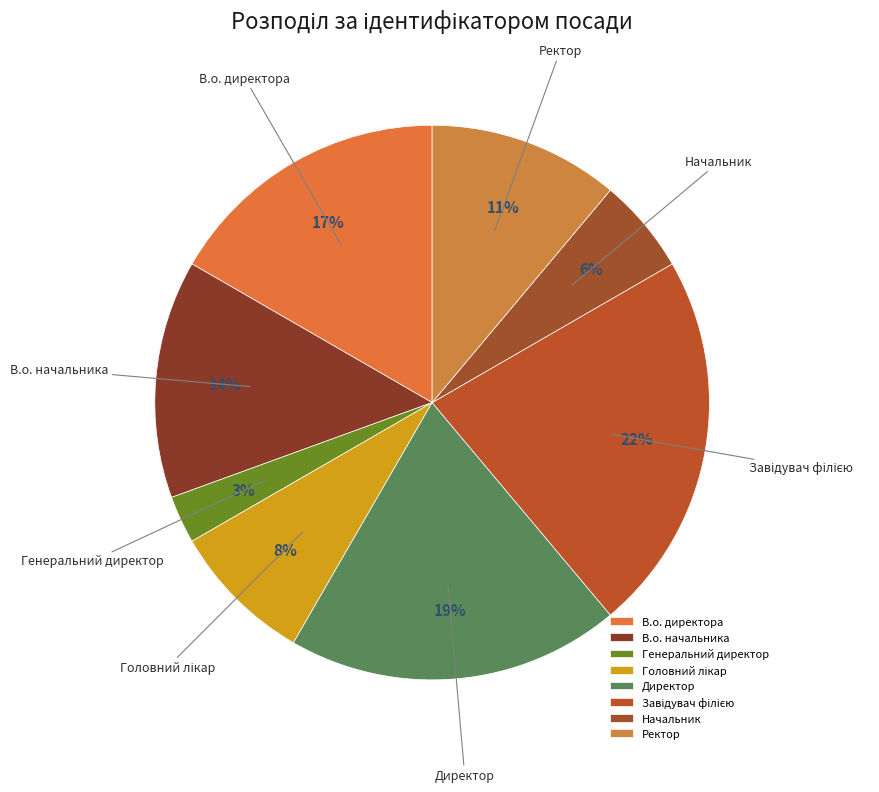

How many slices are in this pie chart?

8